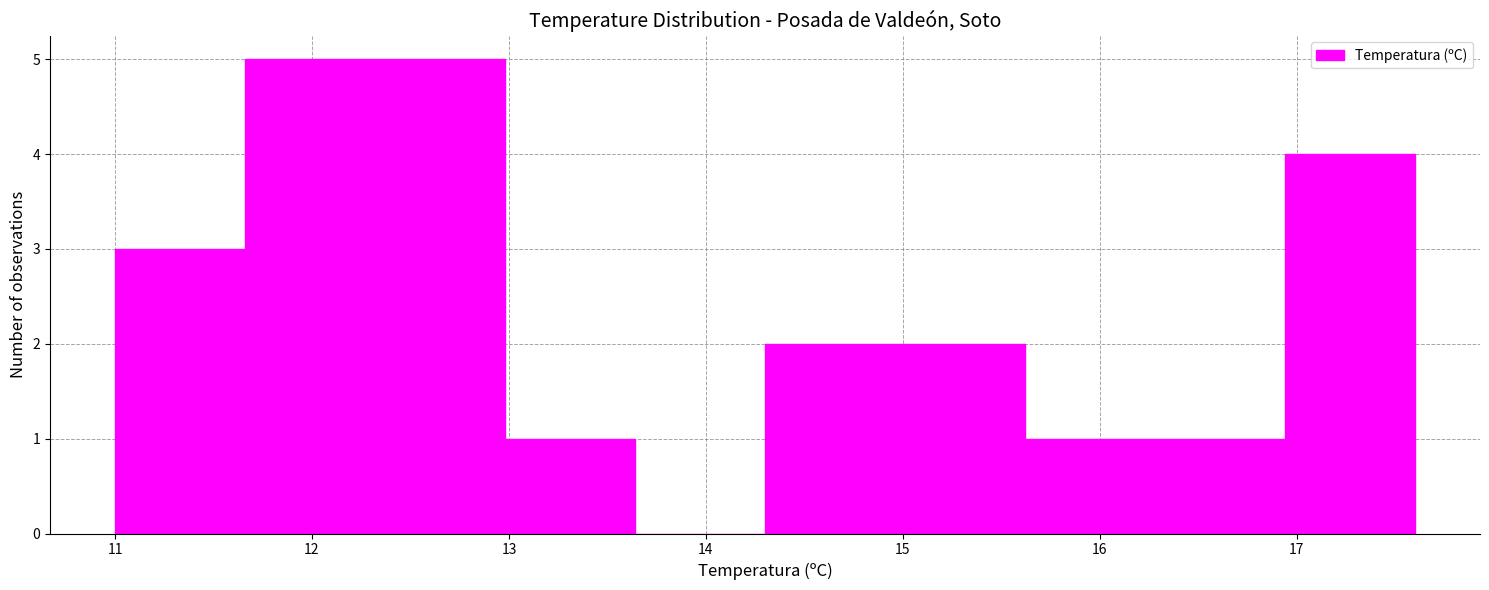

How tall is the bar that spans 14.30 to 14.96 on the x-axis? Neither the bar edges nor the heights are printed on the chart, so give them approximately, as read against the axes.

2